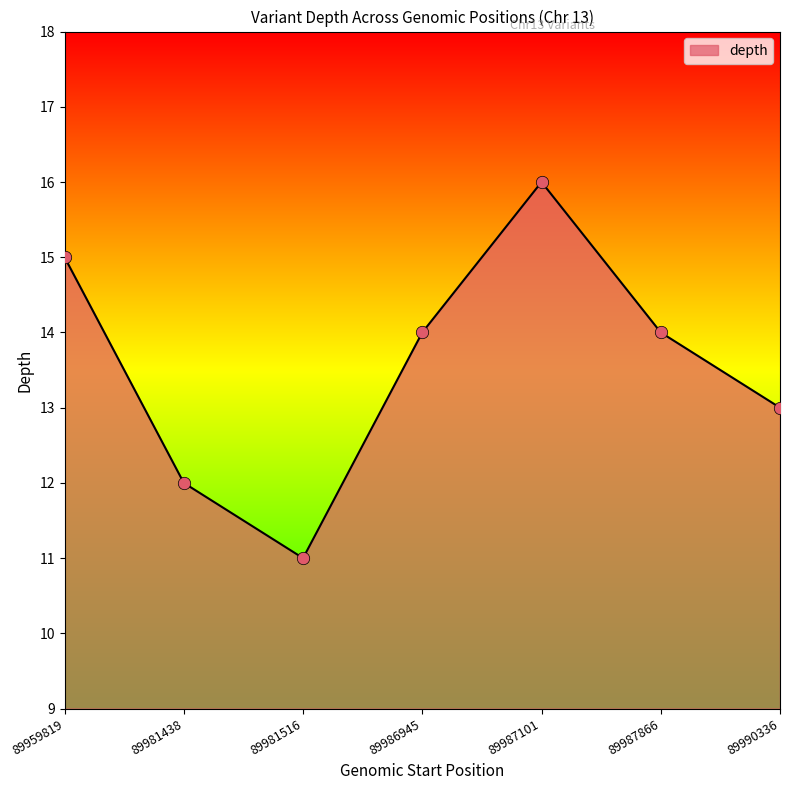

What is the ratio of the value at 89981516 to the value at 89981438?

0.9